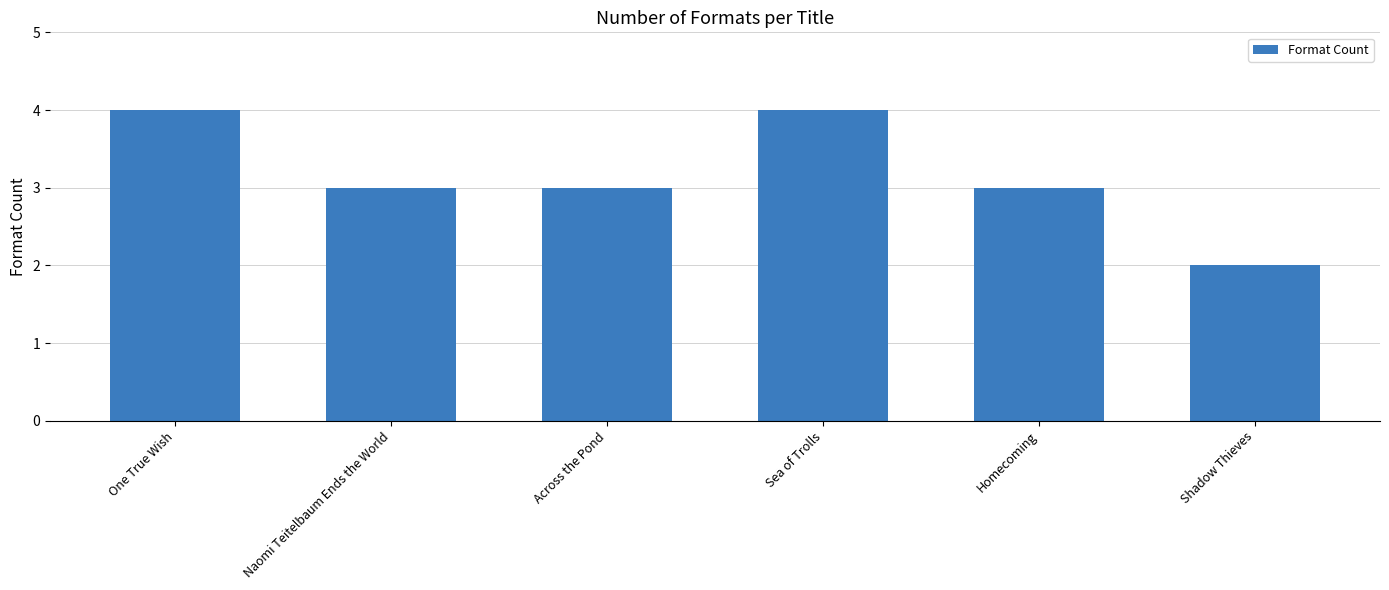

Reading right to left, what are all the values shown in this chart?

Shadow Thieves=2	Homecoming=3	Sea of Trolls=4	Across the Pond=3	Naomi Teitelbaum Ends the World=3	One True Wish=4